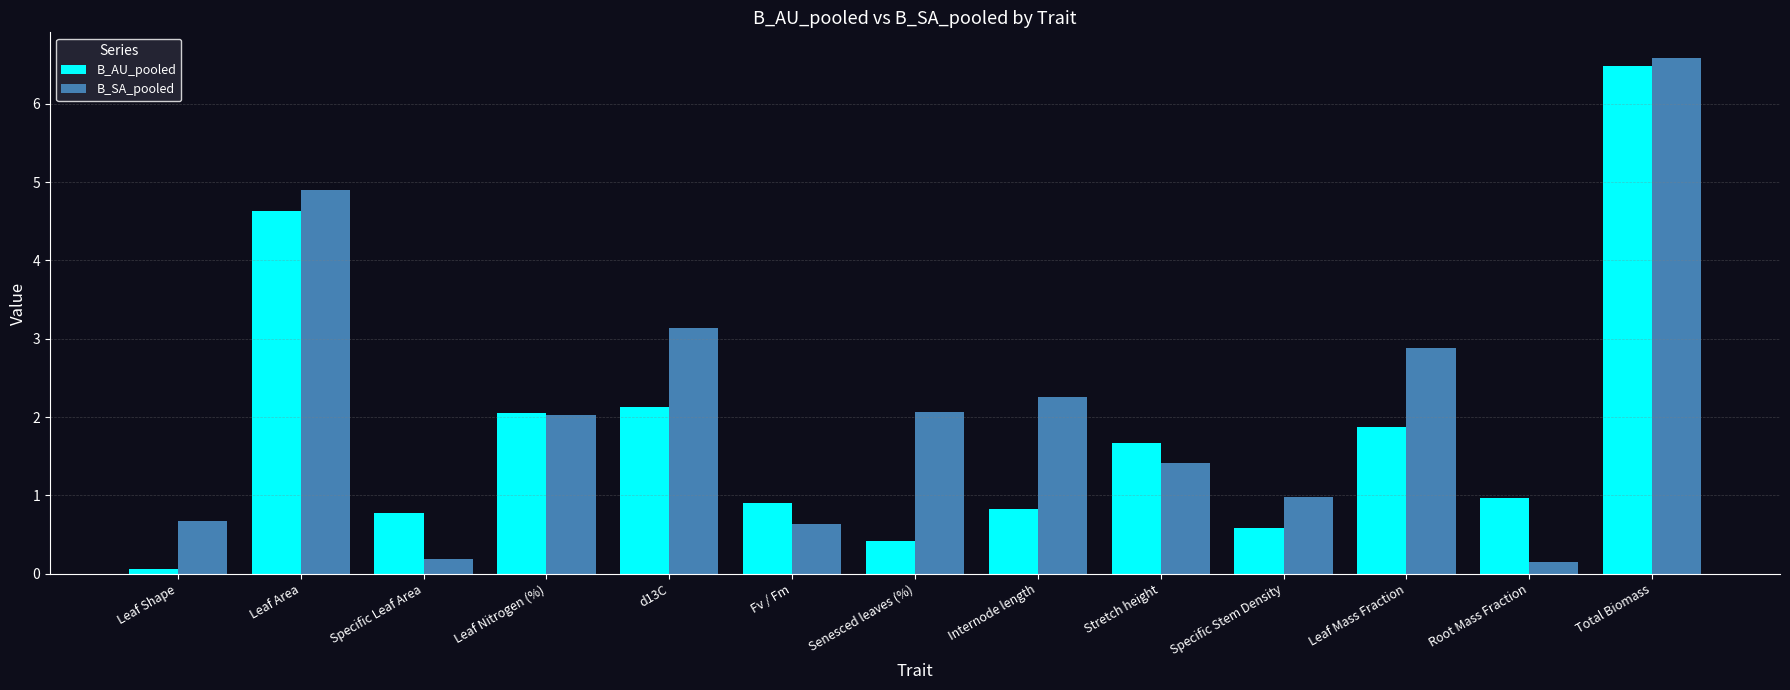

At which label does B_AU_pooled reach its peak?

Total Biomass